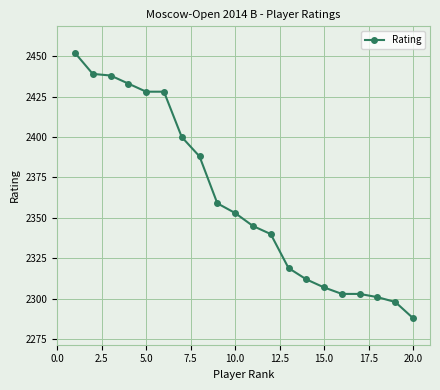

Reading left to right, transcribe all the data shown in this chart.

2452	2439	2438	2433	2428	2428	2400	2388	2359	2353	2345	2340	2319	2312	2307	2303	2303	2301	2298	2288